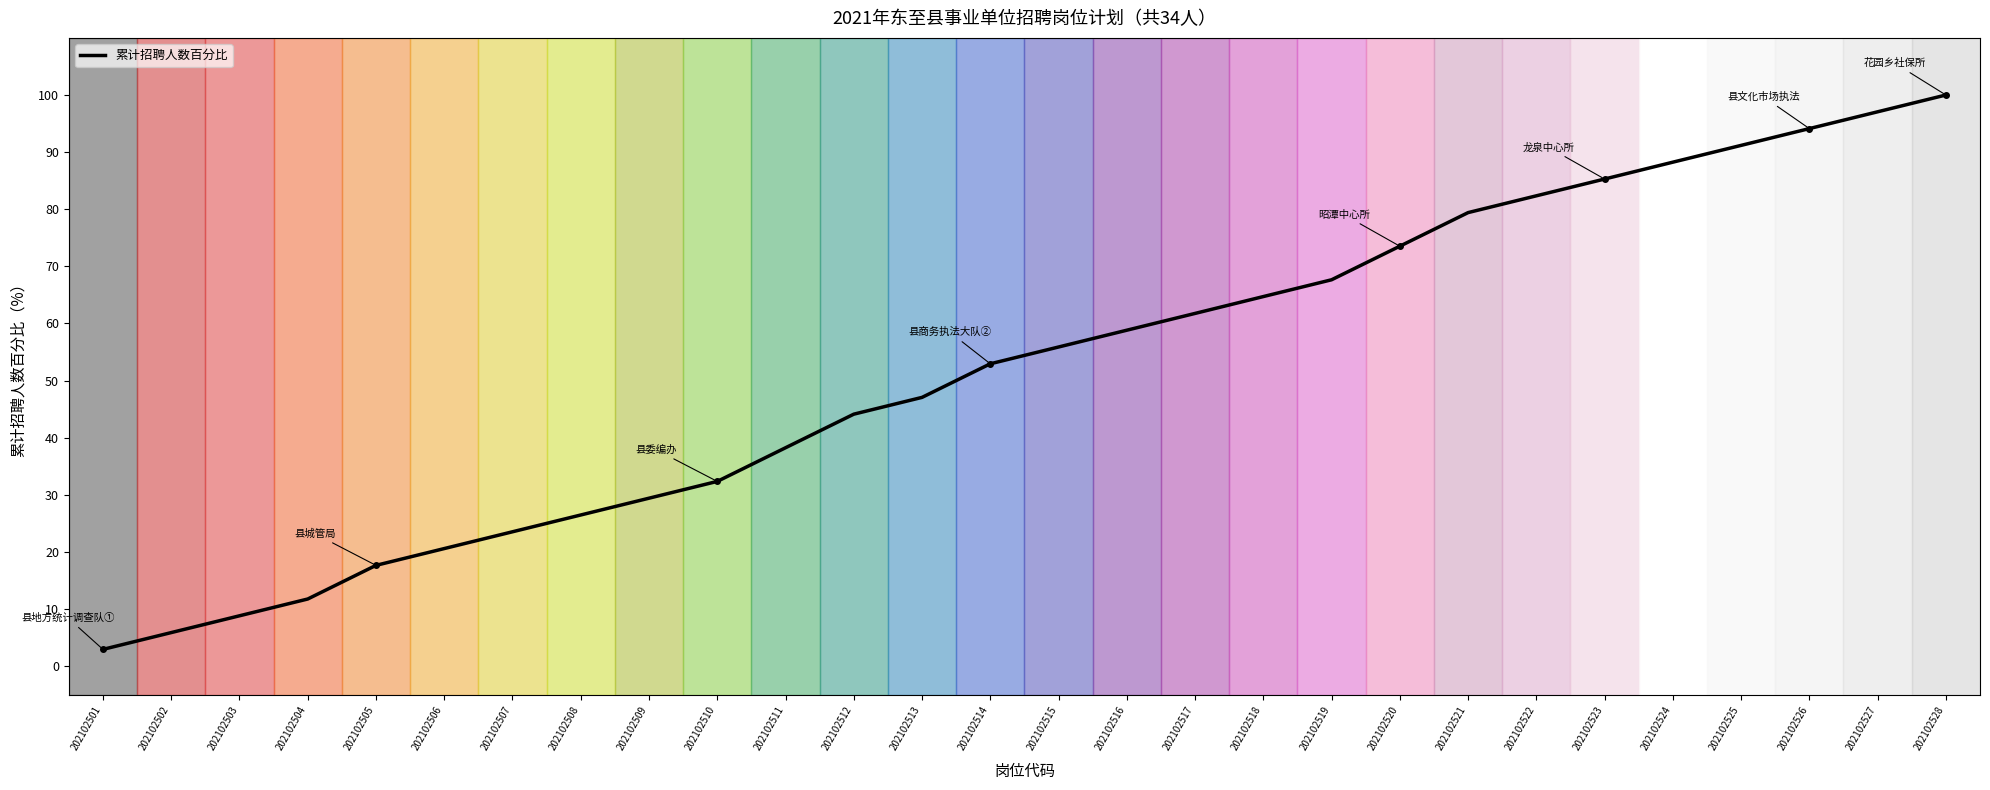

Does the chart display data point markers on the line(s)?

No